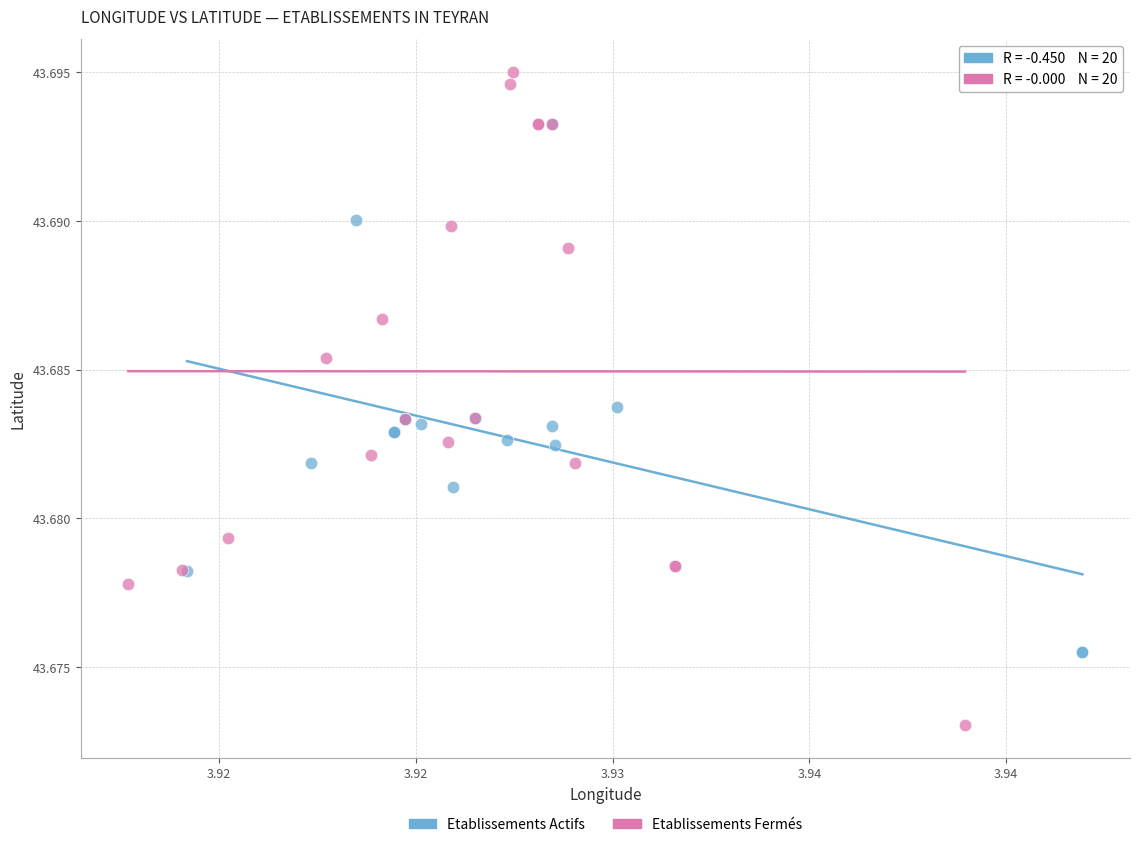

Which series reaches the minimum Y coordinate?

Etablissements Fermés